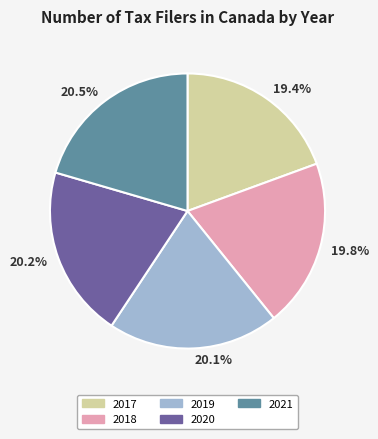

Combined, do 2021 and 2020 account for over 50%?

No